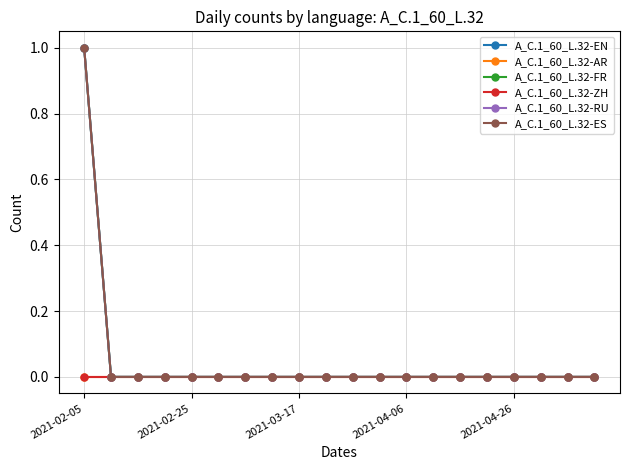

Is this an area chart (filled region under the line)?

No